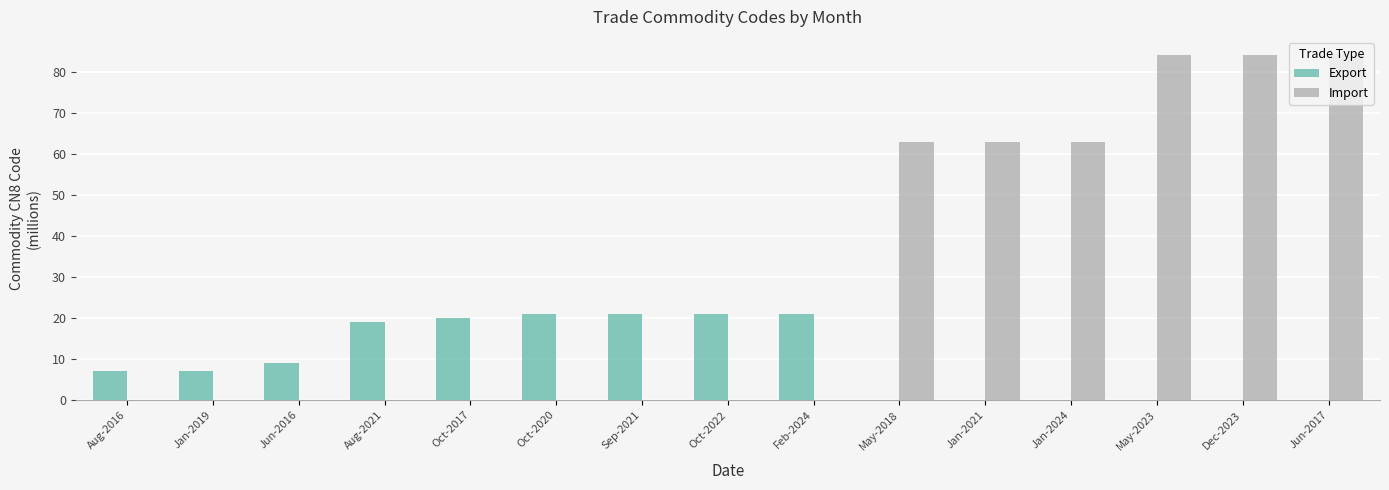

Which series has the largest total across all categories?

Import